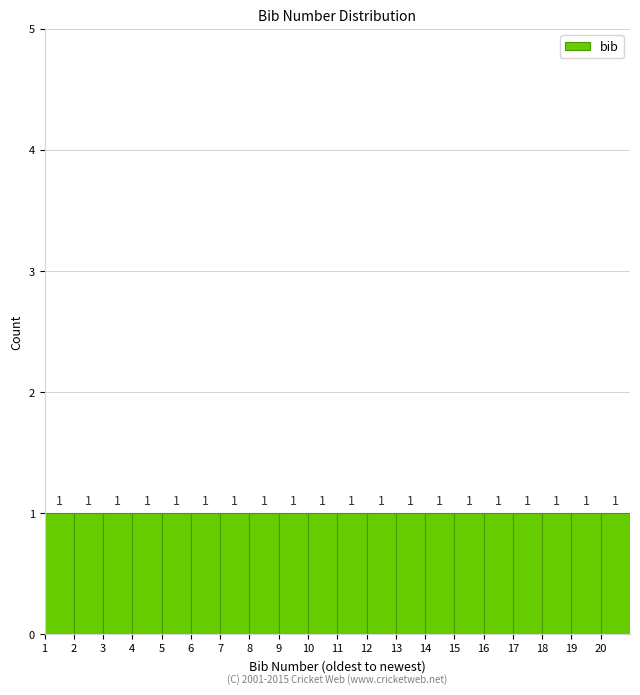

What is the height of the bar covering 8 to 9 on the x-axis?

1